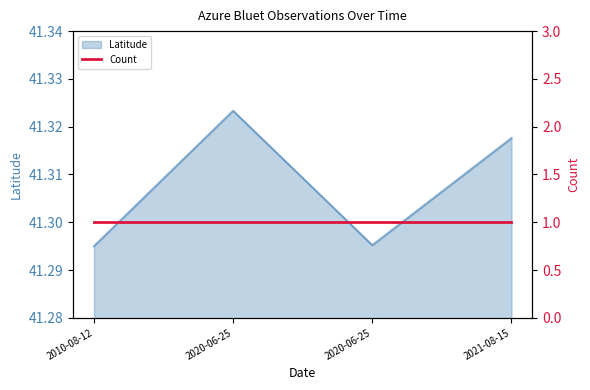

What is the label of the 2nd point from the left?

2020-06-25